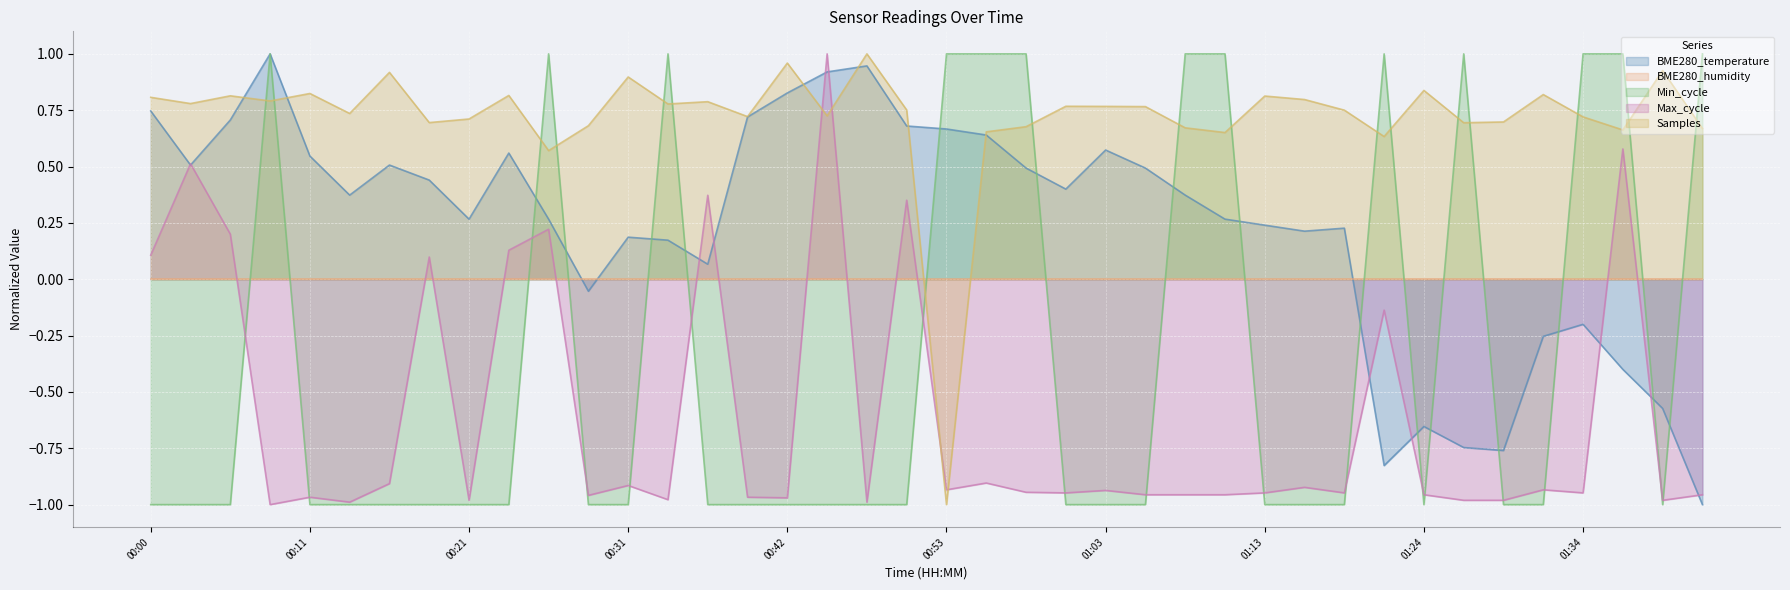

Which series has the largest total across all categories?

Samples